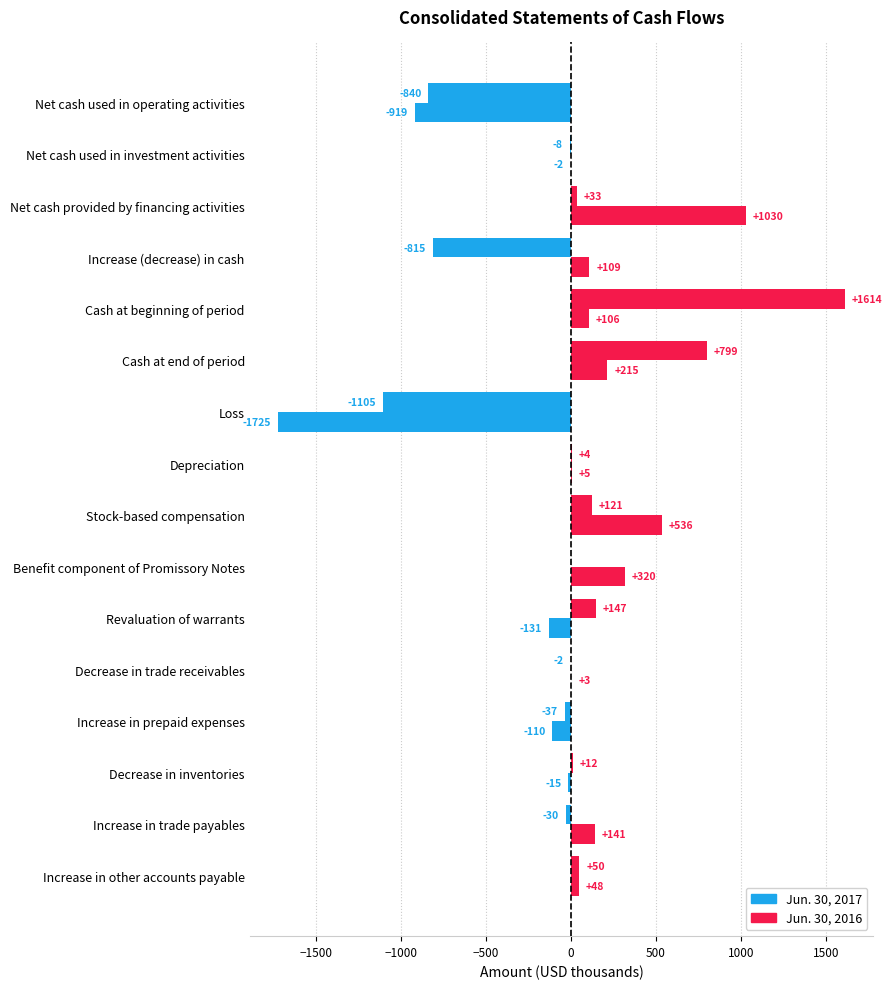

How many distinct data groups are displayed?

2